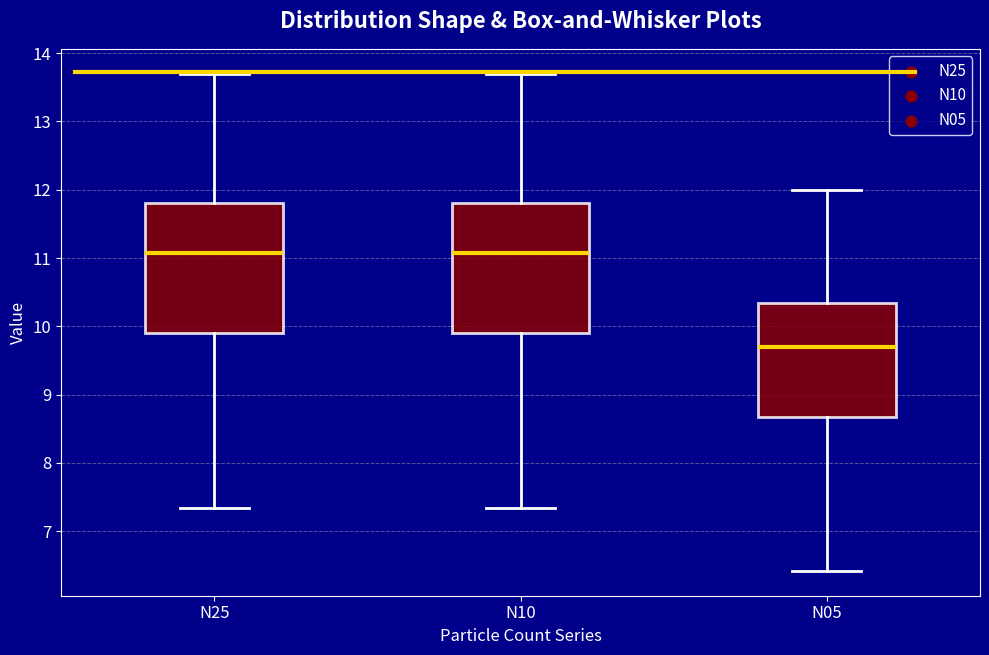

Where is the upper edge of the box for N05 on the y-axis? The values are not printed on the chart, so give them approximately, as read against the axis.

10.3